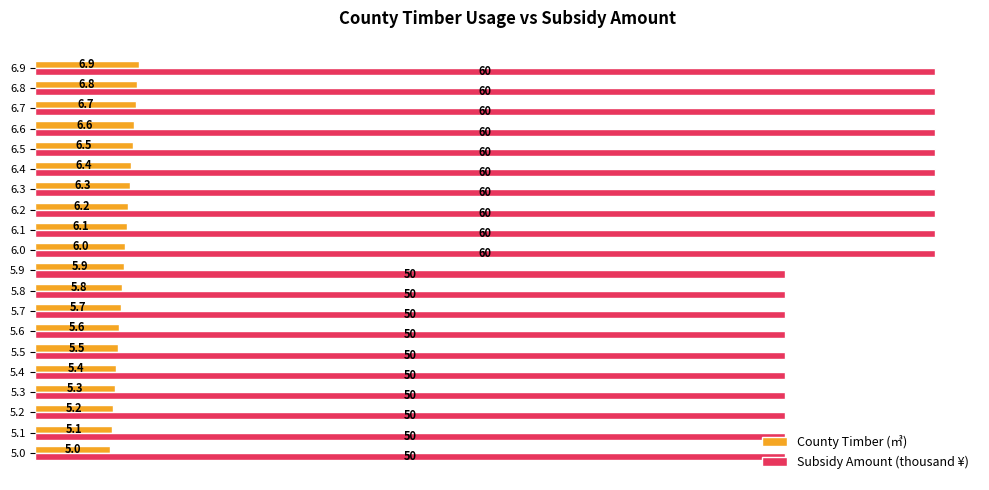

At how many categories does at least one series exceed 32?

20